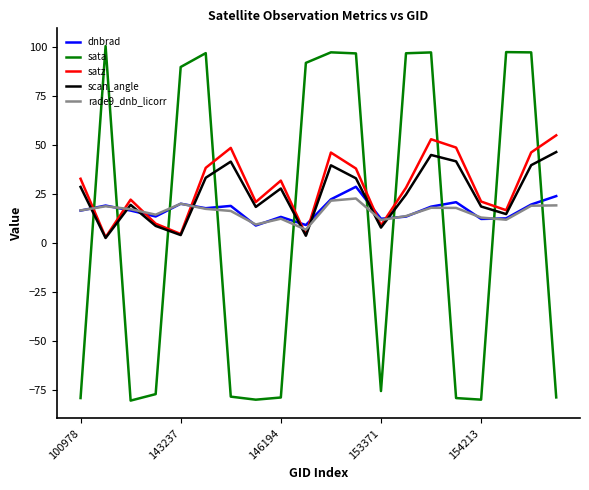

Is this an area chart (filled region under the line)?

No